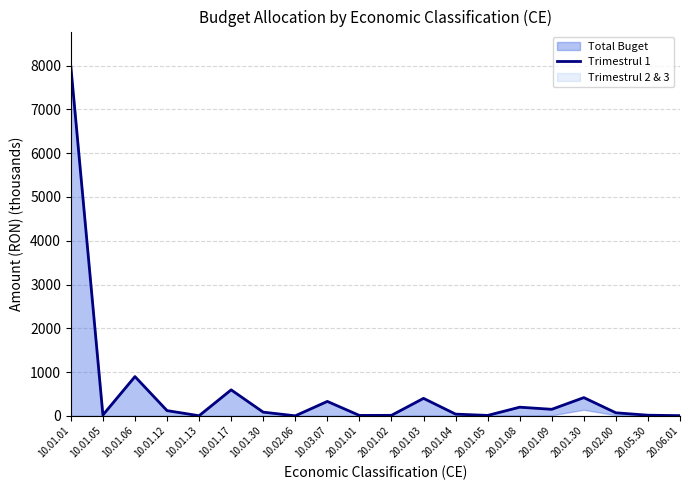

What is the sum of all values?

11357